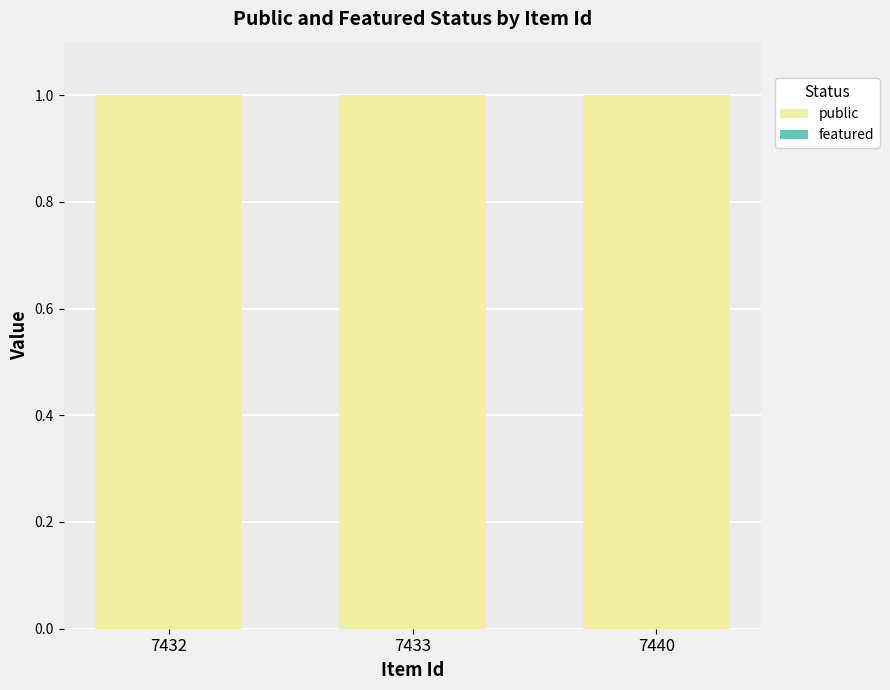

Are the bars grouped side by side (vs. stacked)?

Yes